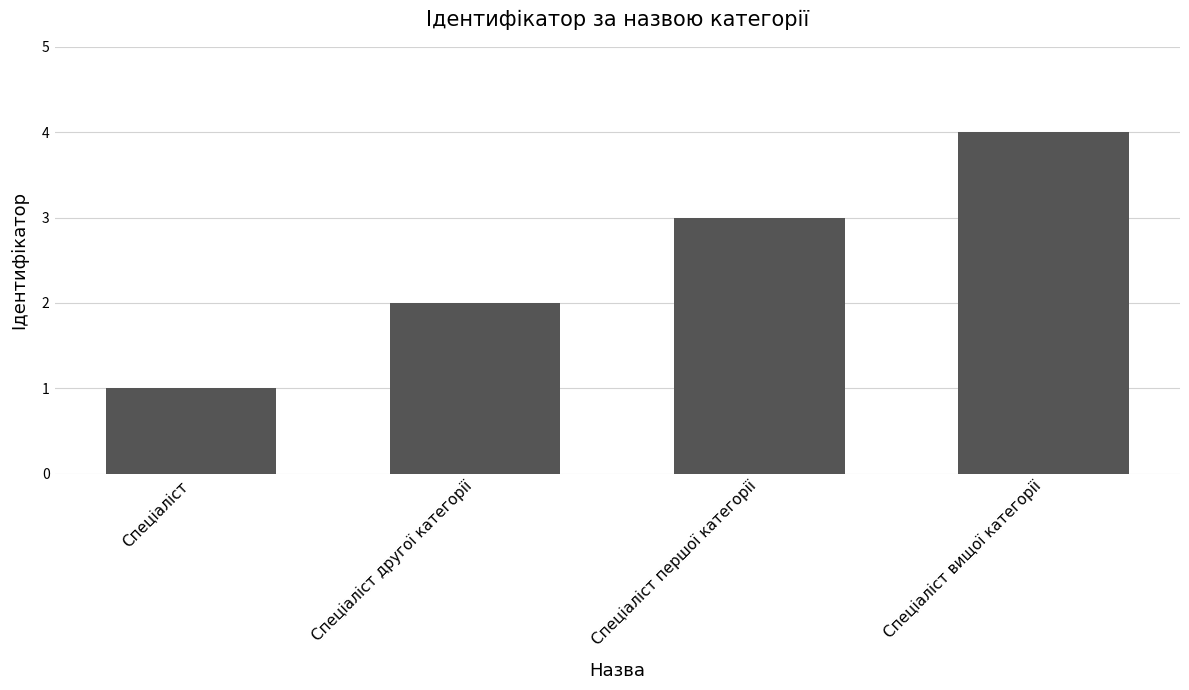

Does the chart contain any negative values?

No